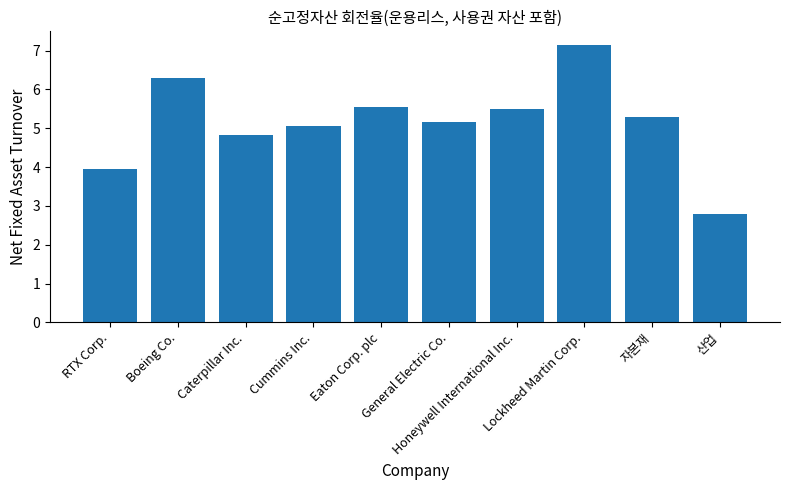

How many series are shown in this chart?

1